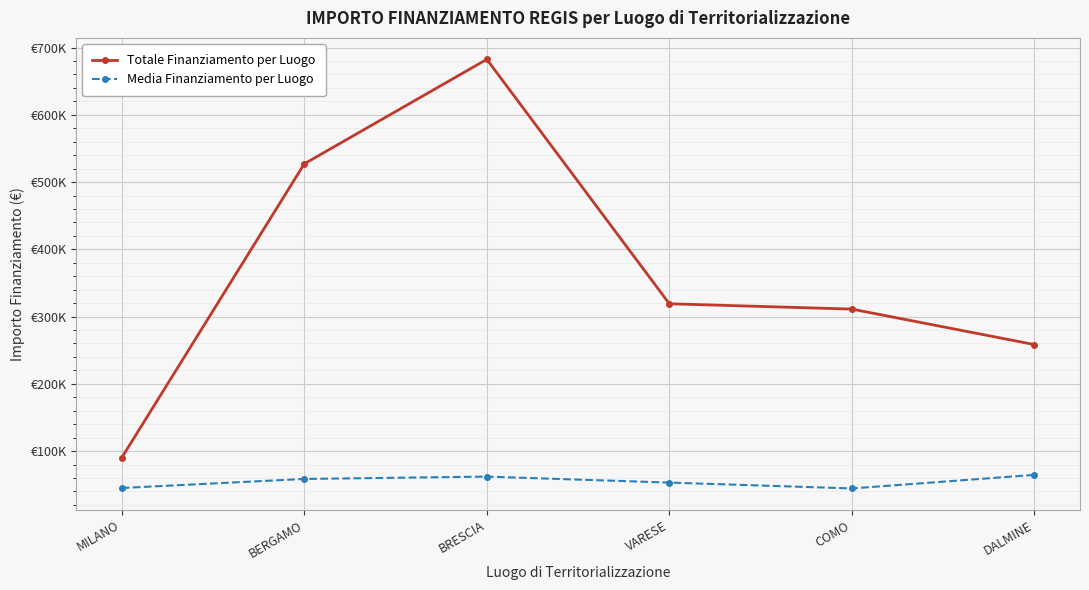

What are all the series names shown in the legend?

Totale Finanziamento per Luogo, Media Finanziamento per Luogo